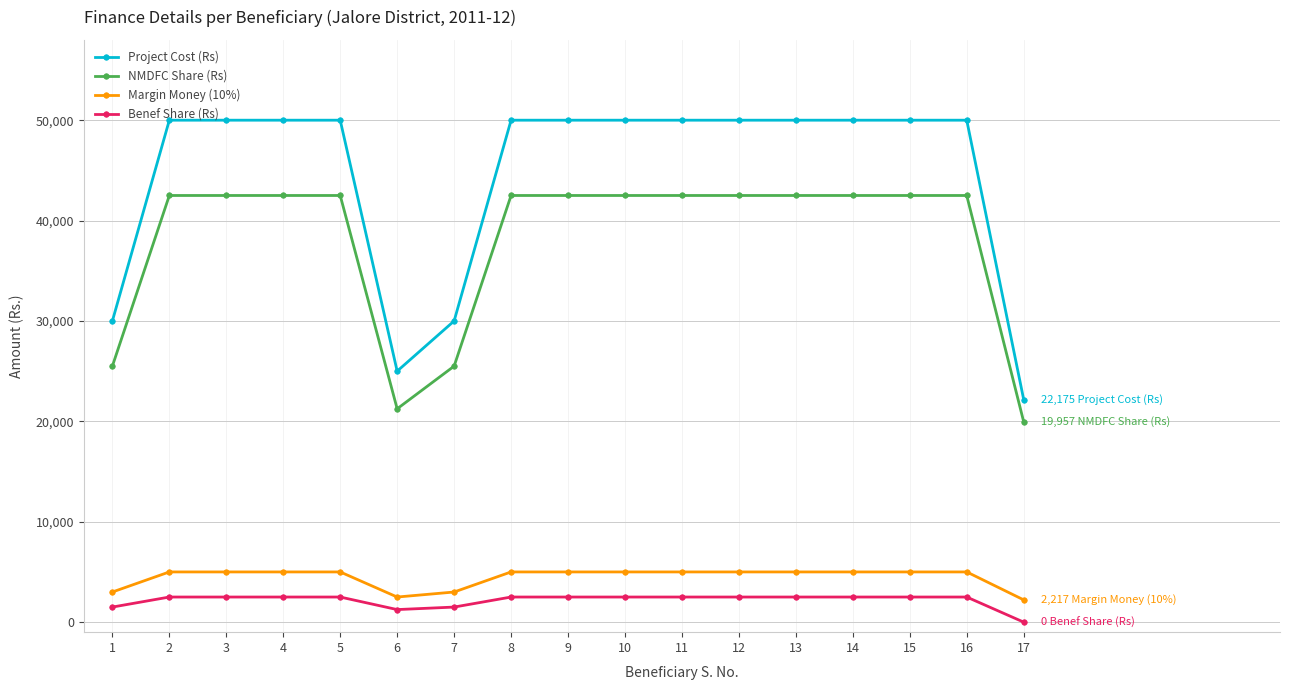

Is the value of Margin Money (10%) at 14 greater than the value of NMDFC Share (Rs) at 12?

No